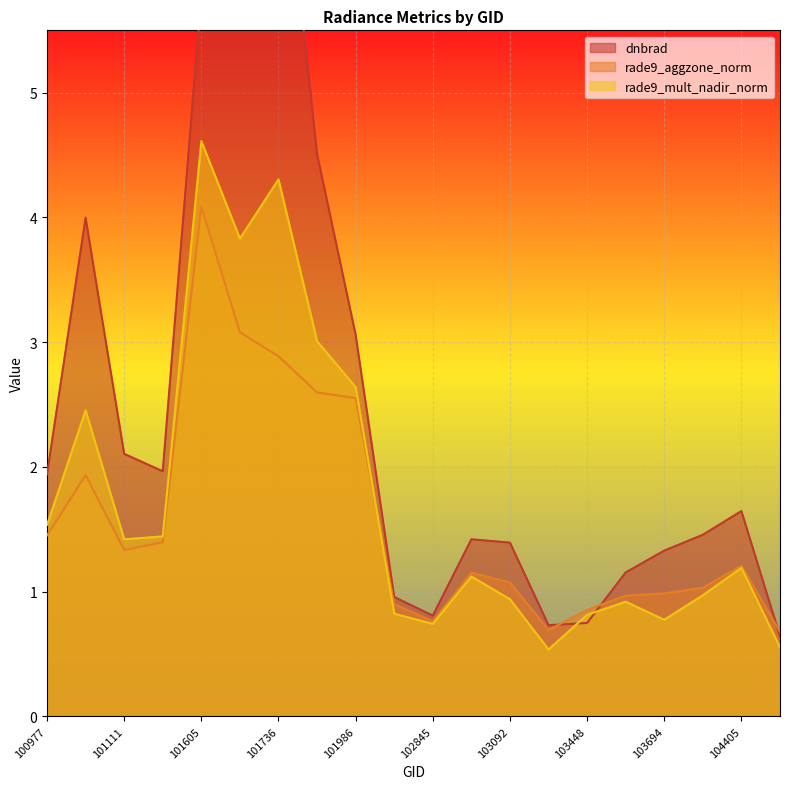

Reading left to right, transcribe all the data shown in this chart.

dnbrad: 1.9	4.0	2.1	2.0	5.8	6.6	7.4	4.5	3.1	1.0	0.8	1.4	1.4	0.7	0.7	1.2	1.3	1.5	1.6	0.6
rade9_aggzone_norm: 1.5	1.9	1.3	1.4	4.1	3.1	2.9	2.6	2.6	0.9	0.8	1.2	1.1	0.7	0.9	1.0	1.0	1.0	1.2	0.7
rade9_mult_nadir_norm: 1.5	2.5	1.4	1.4	4.6	3.8	4.3	3.0	2.6	0.8	0.7	1.1	0.9	0.5	0.8	0.9	0.8	1.0	1.2	0.6